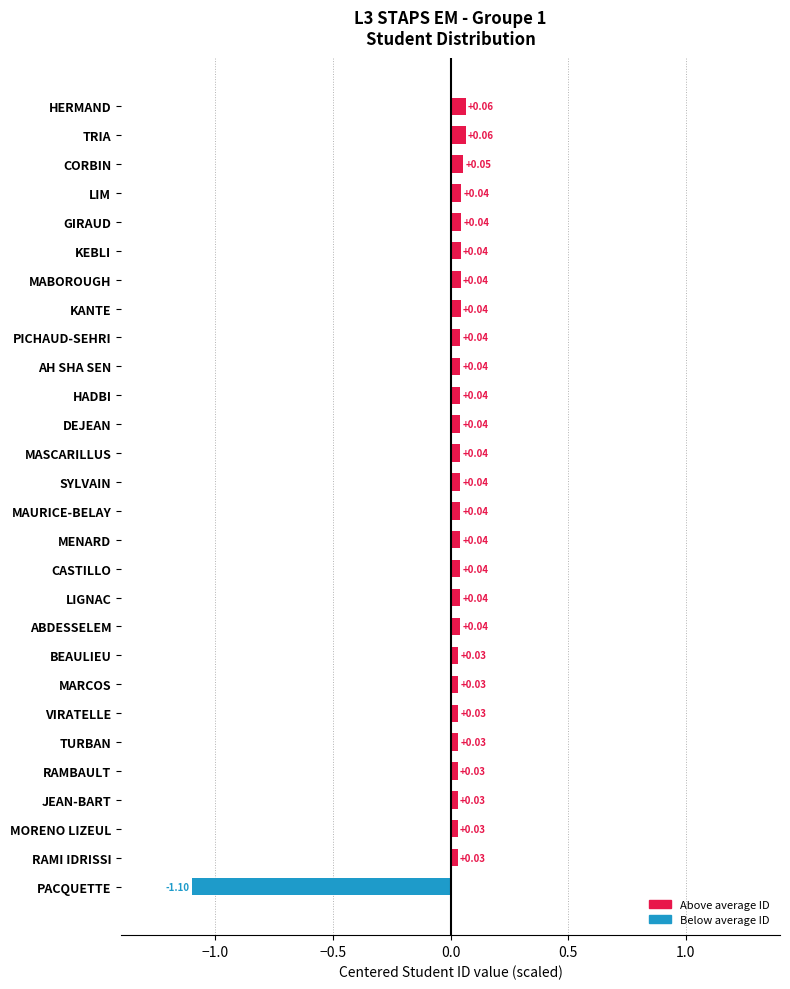

At which category does the chart reach its minimum across all series?

PACQUETTE